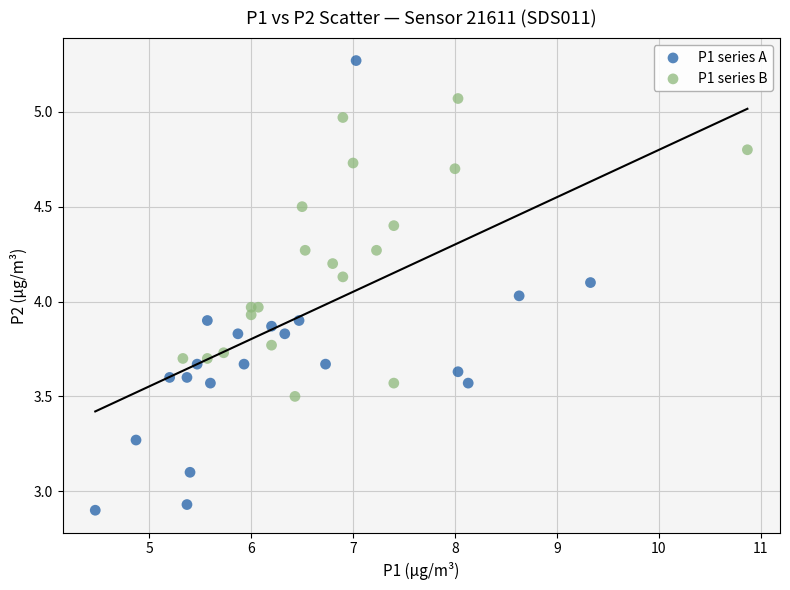

Which series contains the highest Y value?

P1 series A